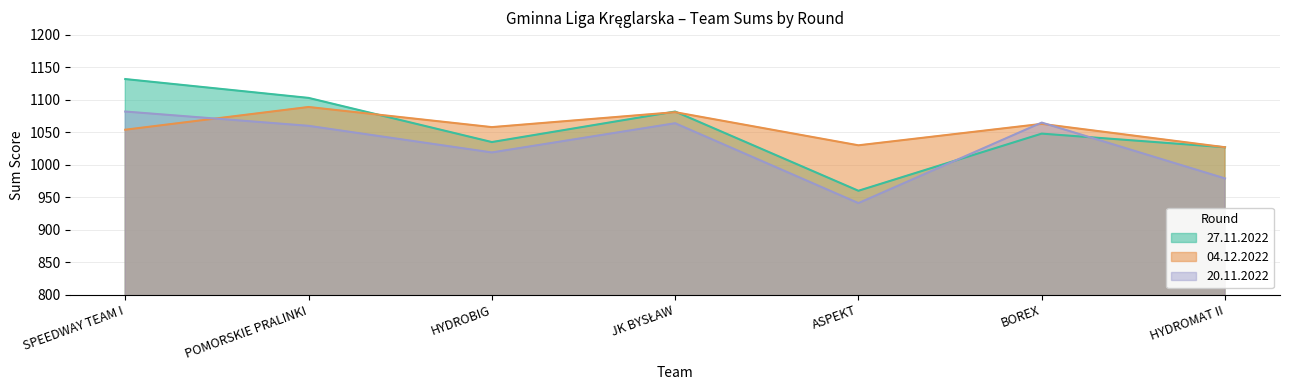

How many interior local valleys does the 27.11.2022 series have?

2